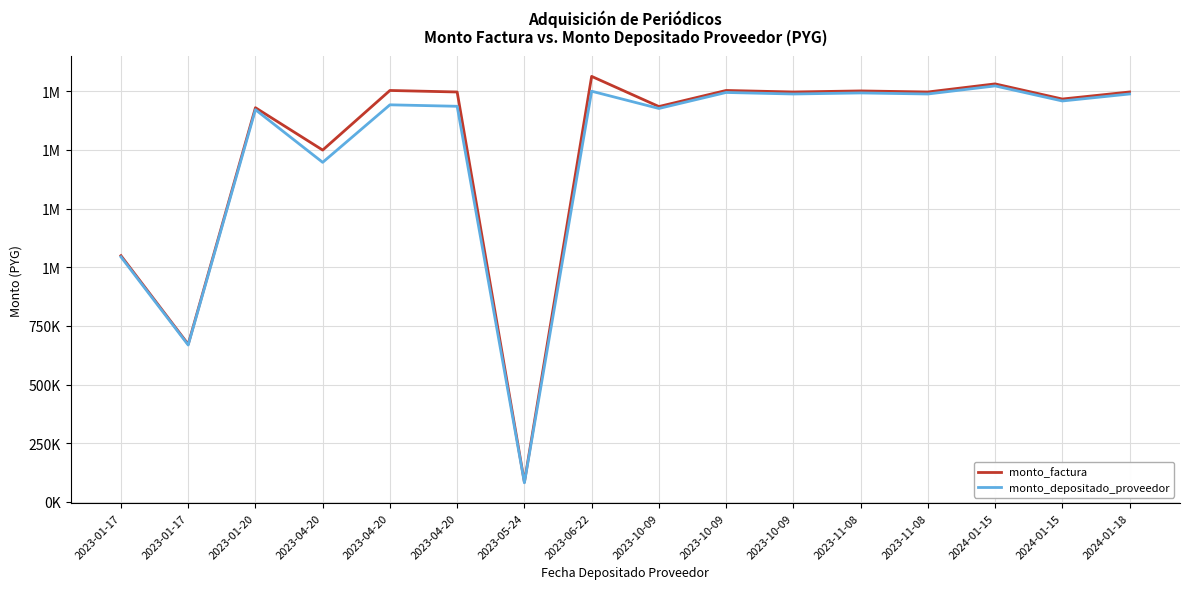

What are all the series names shown in the legend?

monto_factura, monto_depositado_proveedor